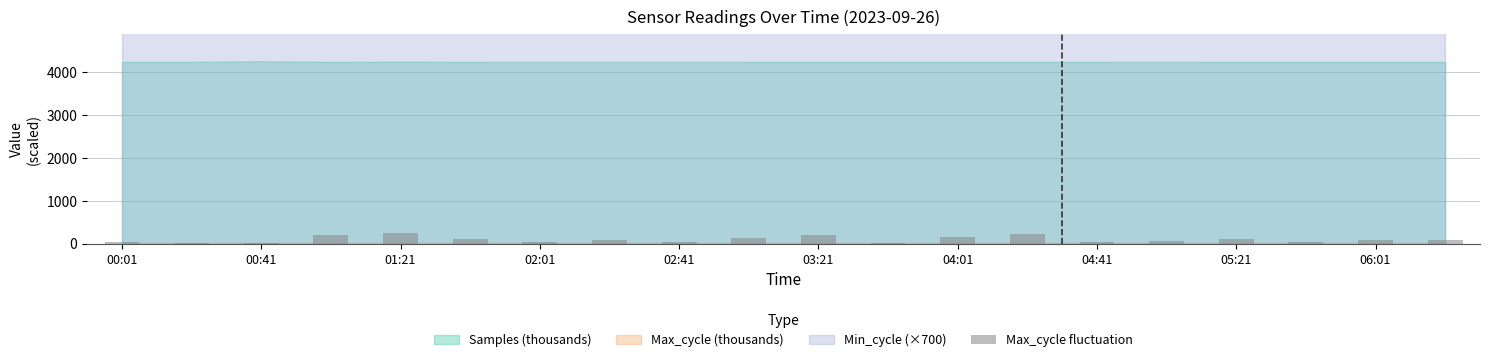

What is the sum of all values?

1846.5